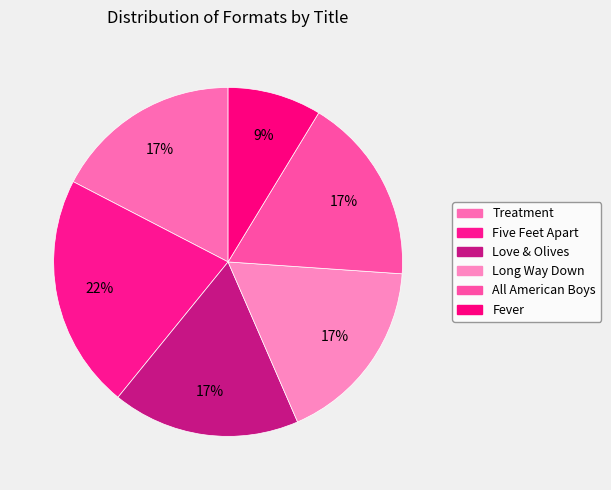

What is the smallest slice in the pie chart?

Fever